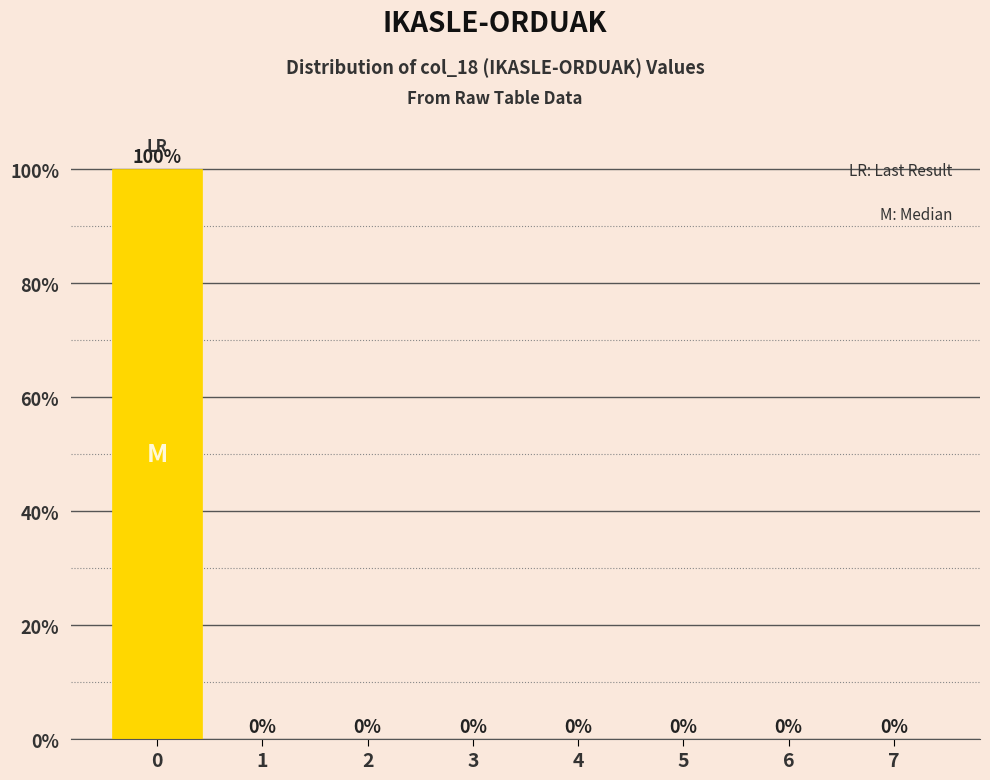

Reading left to right, what are all the values shown in this chart?

0=100	1=0	2=0	3=0	4=0	5=0	6=0	7=0